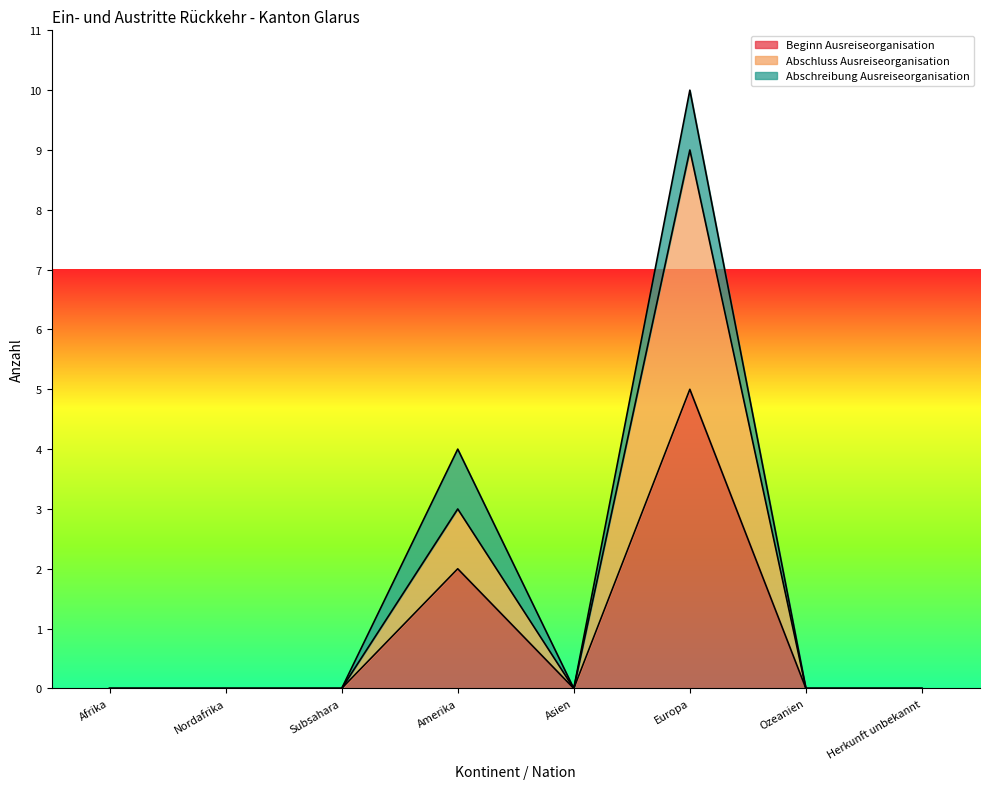

The Beginn Ausreiseorganisation series shows 0 at Asien. True or false?

True